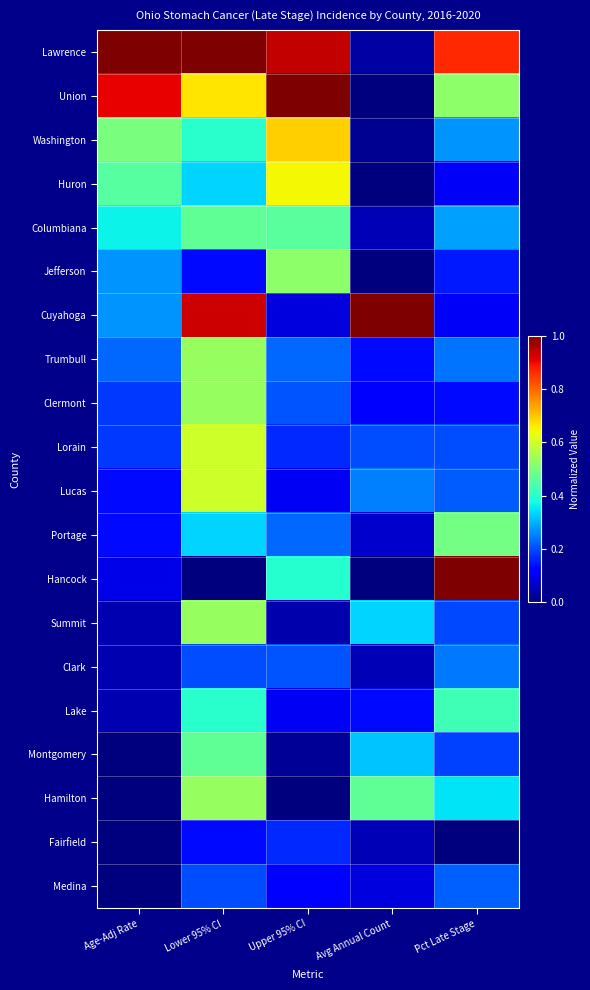

Which has a higher value, Lower 95% CI or Avg Annual Count?

Lower 95% CI